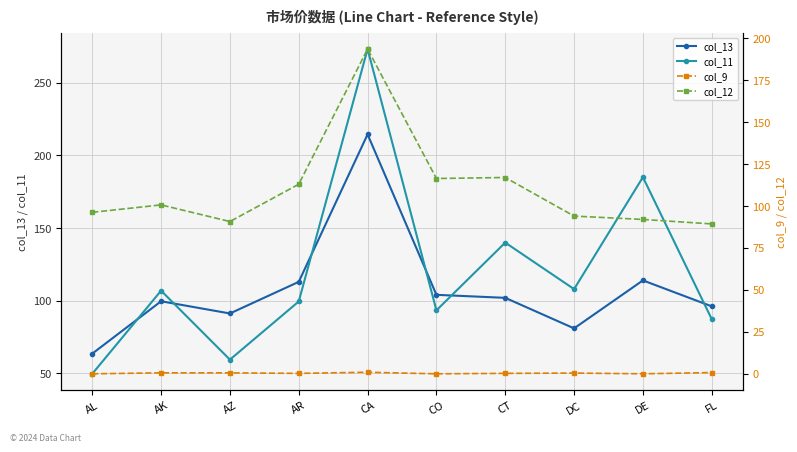

At which category does col_13 reach its first local peak?

AK